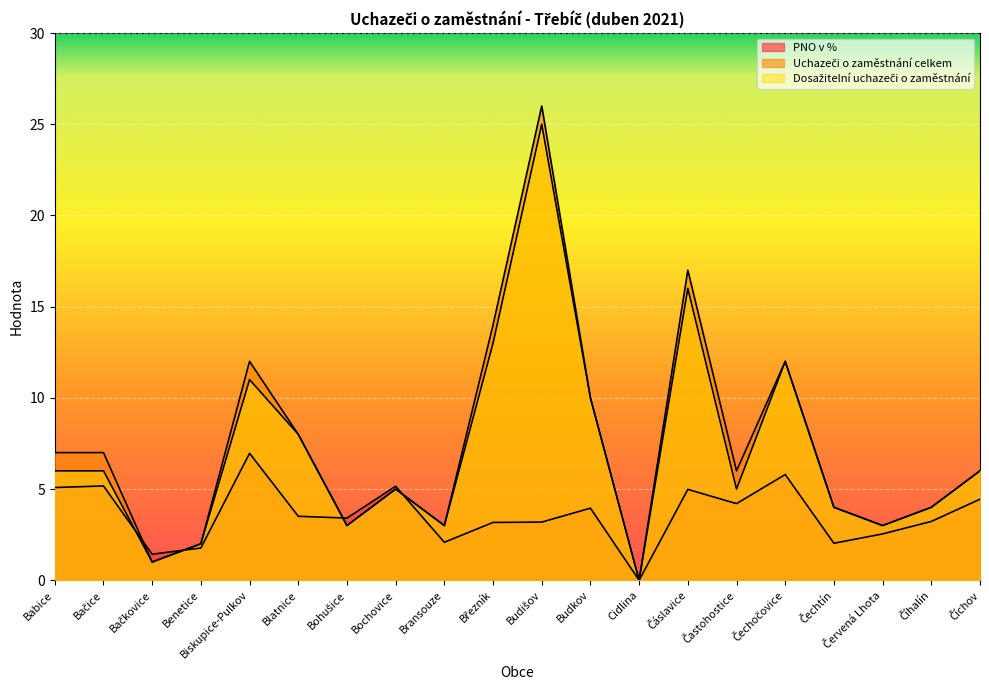

At Červená Lhota, list the series in order from largest to smallest.

Uchazeči o zaměstnání celkem, Dosažitelní uchazeči o zaměstnání, PNO v %